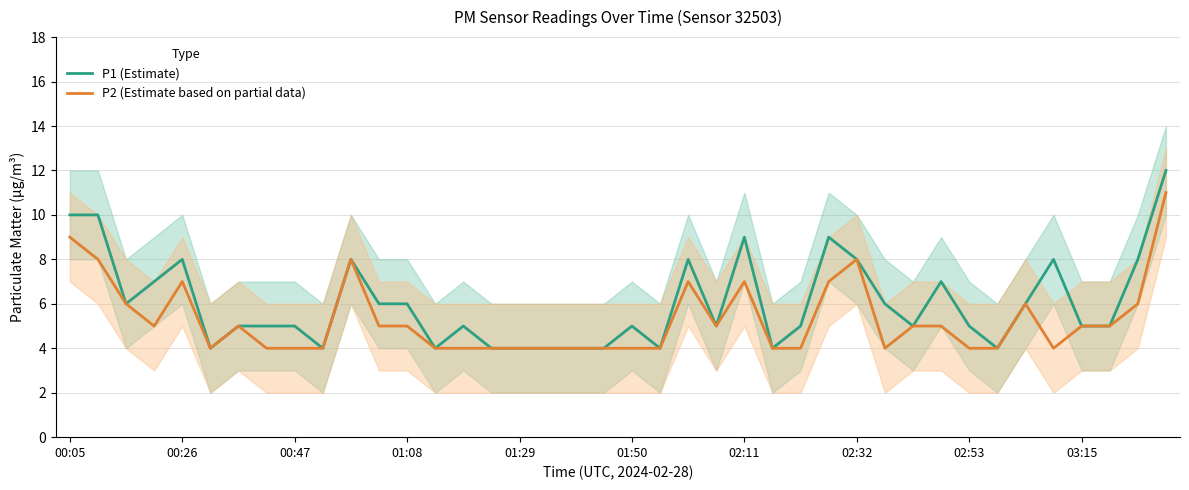

The P2 (Estimate based on partial data) series shows 7 at 02:53. True or false?

False